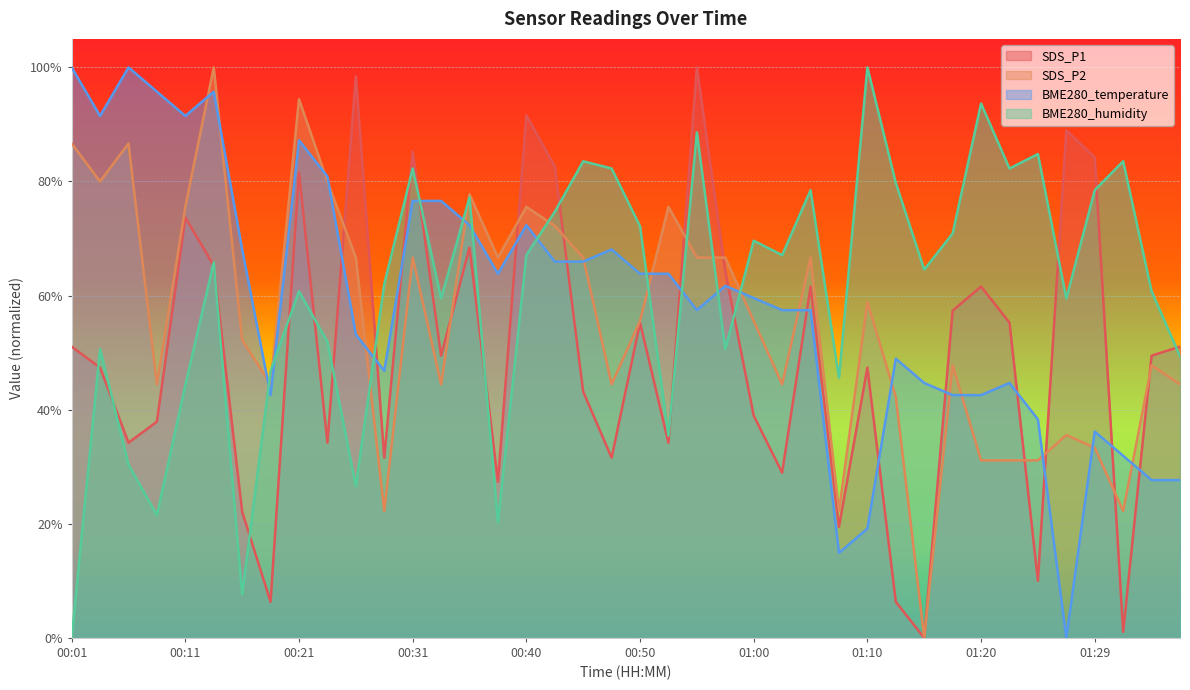

What is the sum of all SDS_P1 values?

19.8